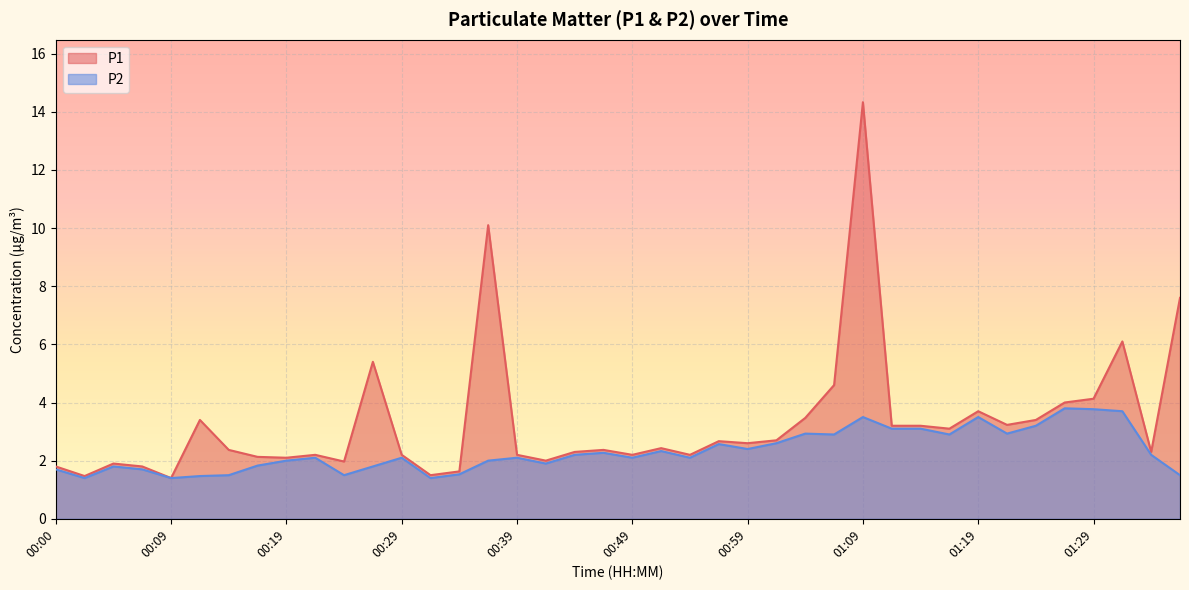

List the series in order of their peak value, lowest first.

P2, P1